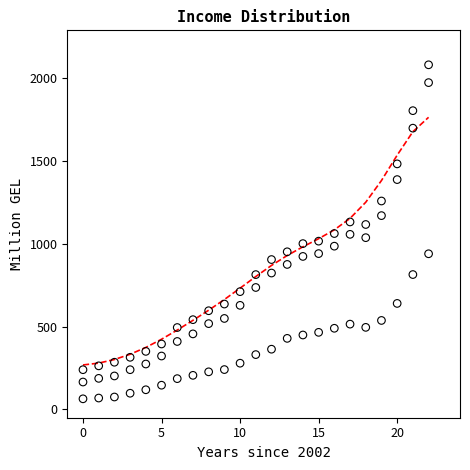

Across all data points, what is the range of Y values (max minus min)?

2016.5